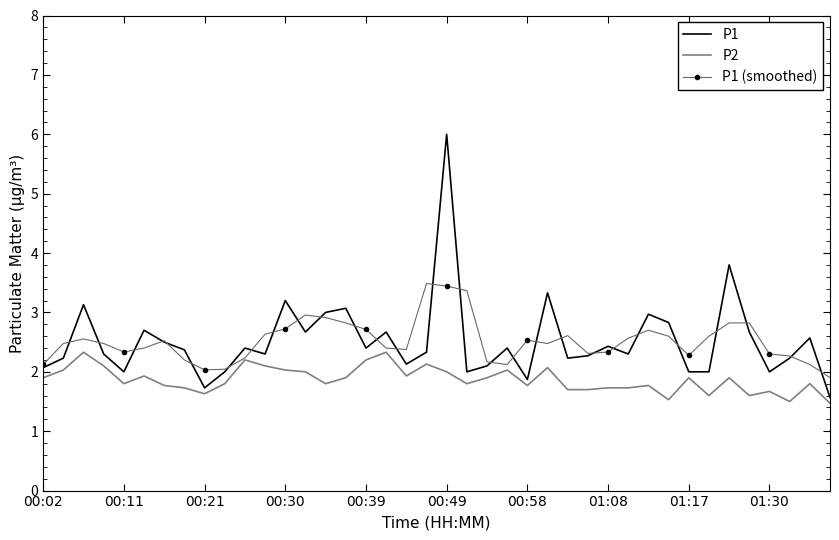

What is the average value of the P1 series?

2.5